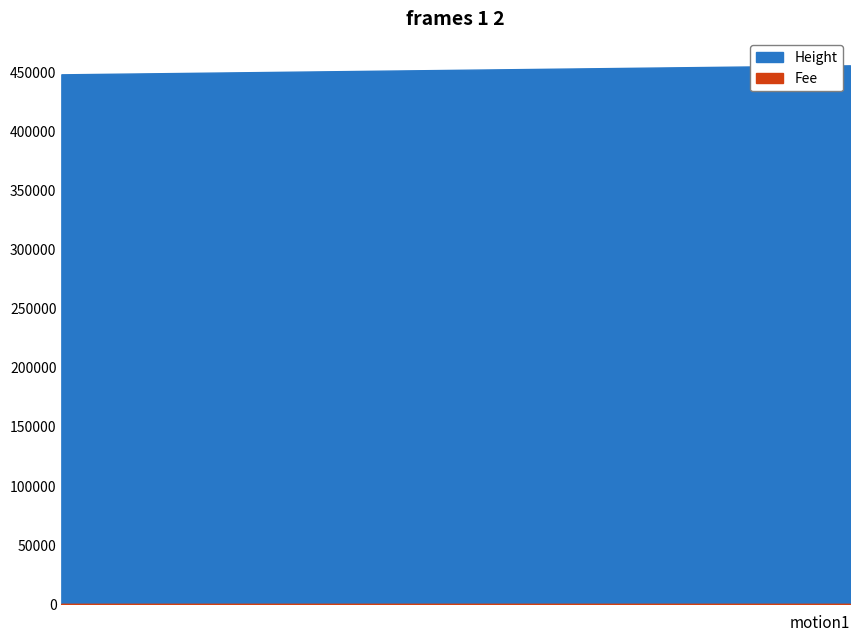

The Height series shows 448064 at 2018-01-16 13:36:00. True or false?

True